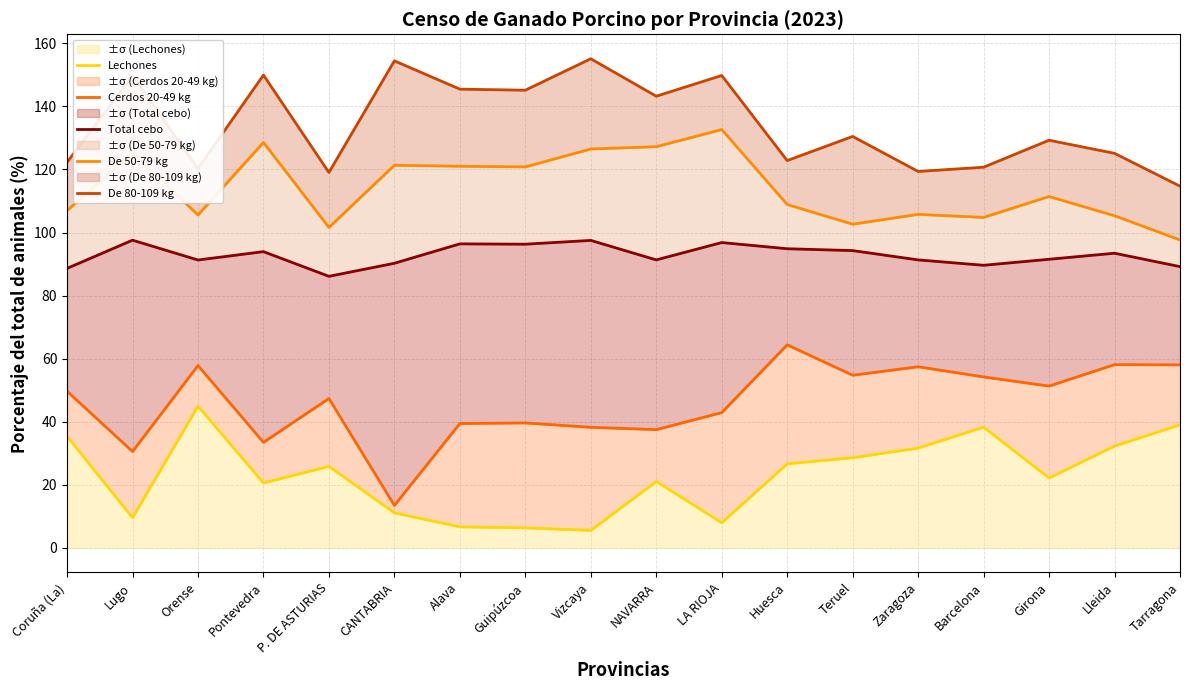

True or false: Lechones and De 50-79 kg cross at least once.

False